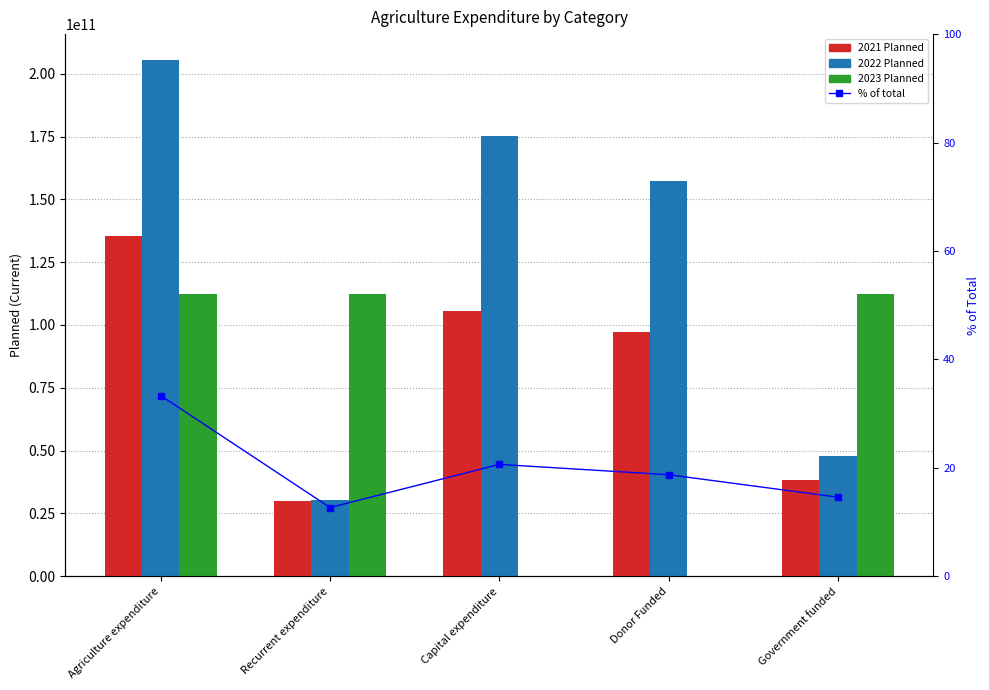

Between Agriculture expenditure and Capital expenditure, which is larger?

Agriculture expenditure